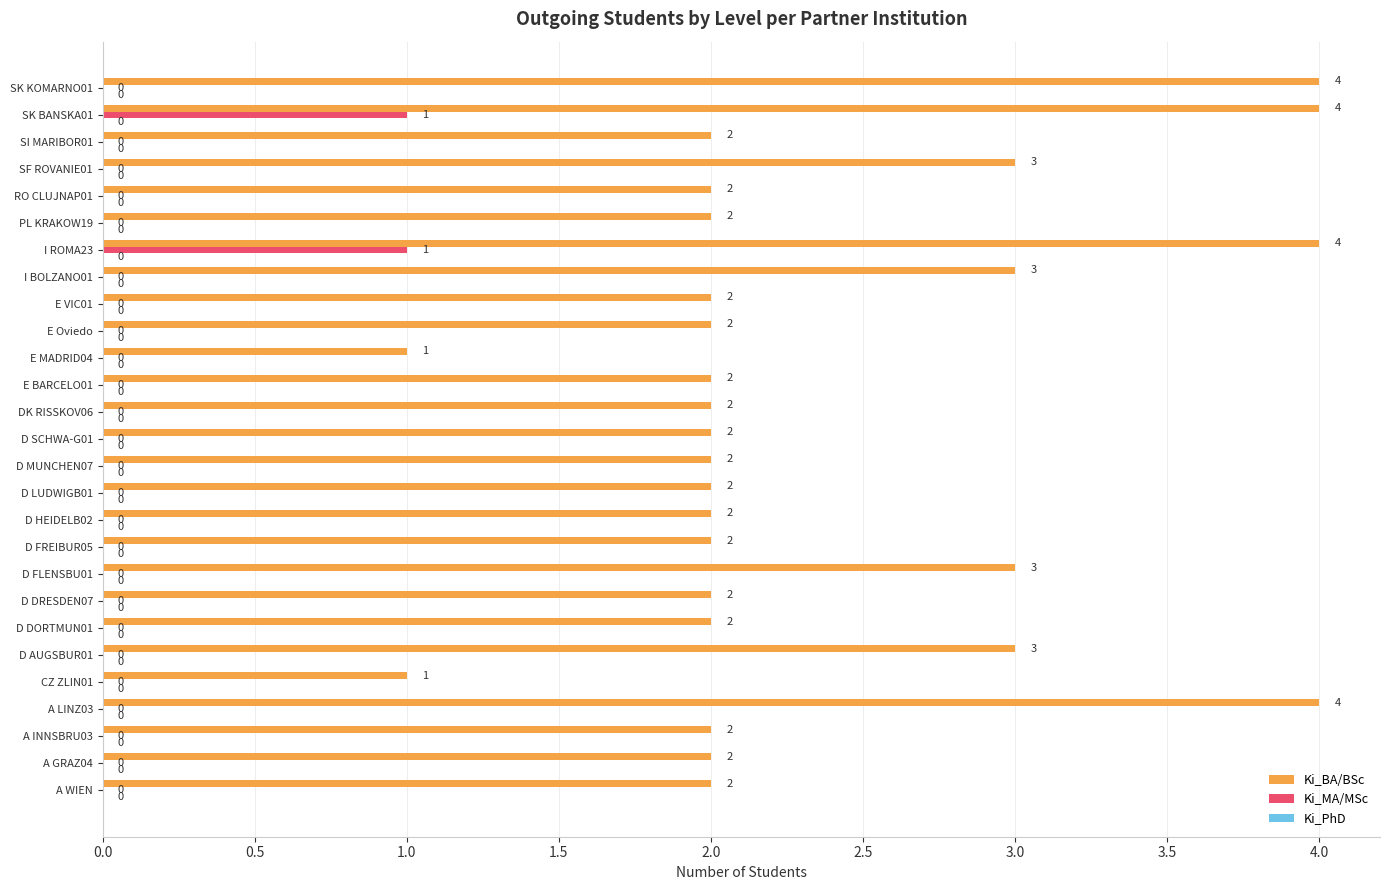

How many values in Ki_MA/MSc are above zero?

2